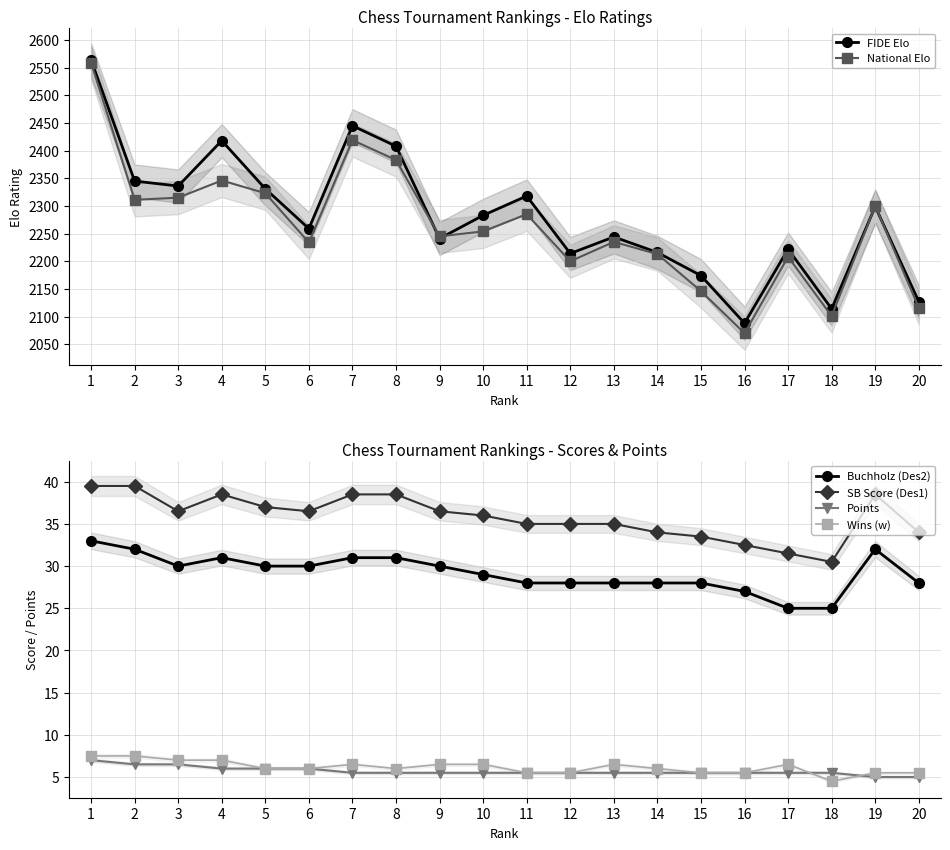

True or false: SB Score (Des1) has a value of 38.5 at 8.

True